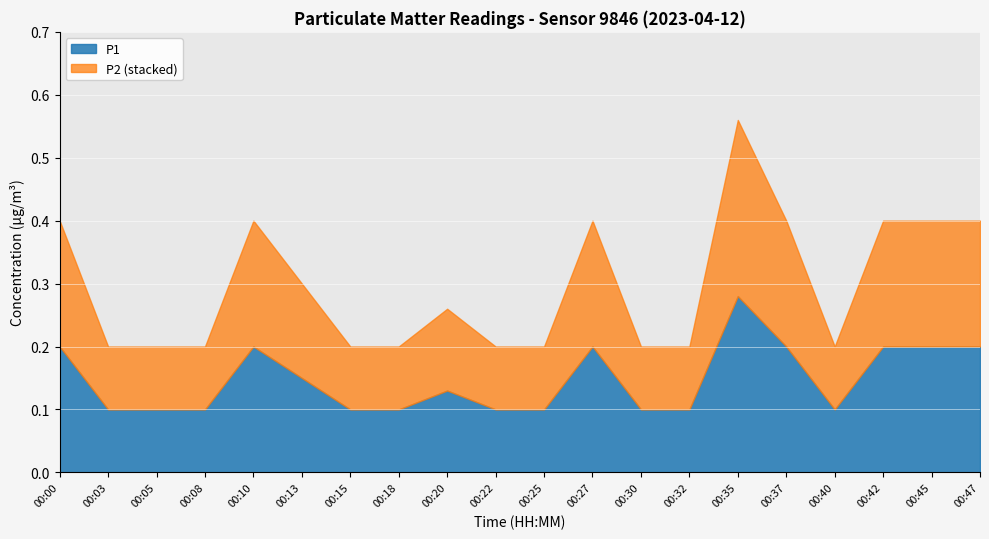

Reading right to left, list all the values displayed in this chart.

P1: 00:47=0.2	00:45=0.2	00:42=0.2	00:40=0.1	00:37=0.2	00:35=0.3	00:32=0.1	00:30=0.1	00:27=0.2	00:25=0.1	00:22=0.1	00:20=0.1	00:18=0.1	00:15=0.1	00:13=0.1	00:10=0.2	00:08=0.1	00:05=0.1	00:03=0.1	00:00=0.2
P2: 00:47=0.2	00:45=0.2	00:42=0.2	00:40=0.1	00:37=0.2	00:35=0.3	00:32=0.1	00:30=0.1	00:27=0.2	00:25=0.1	00:22=0.1	00:20=0.1	00:18=0.1	00:15=0.1	00:13=0.1	00:10=0.2	00:08=0.1	00:05=0.1	00:03=0.1	00:00=0.2